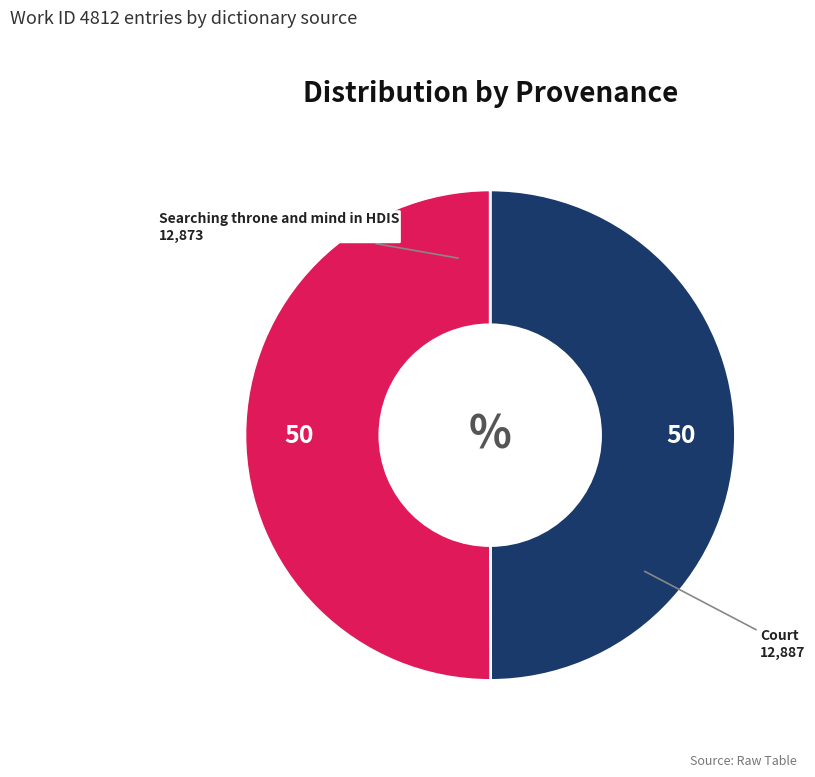

Combined, do Searching throne and mind in HDIS and Court account for over 50%?

Yes